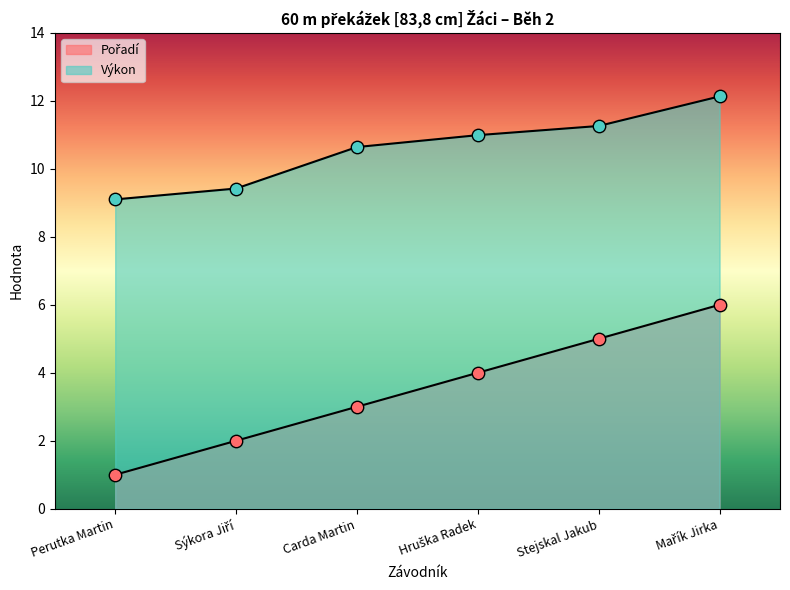

Which series contains the highest Y value?

Výkon